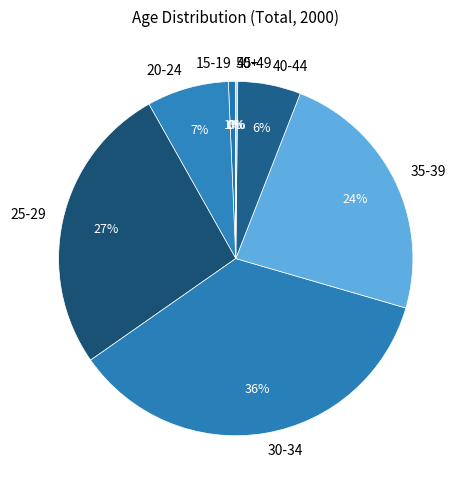

To the nearest percent, what percentage of the pie is 35-39?

24%